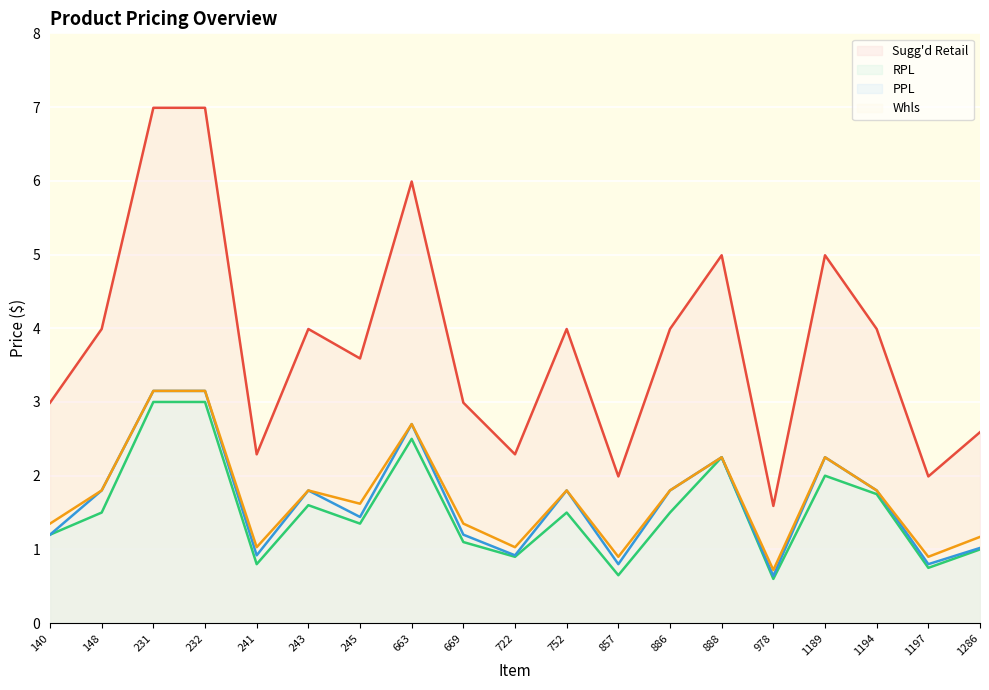

What is the maximum value for Sugg'd Retail?

7.0